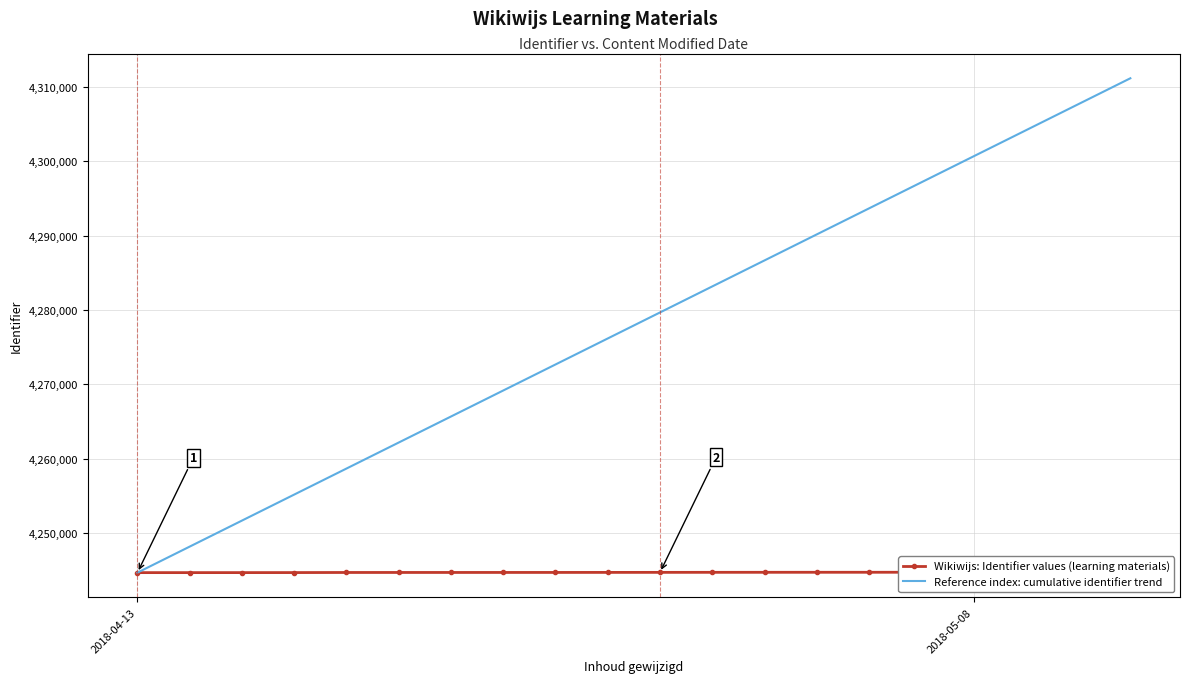

What is the label of the 13th point from the right?

7